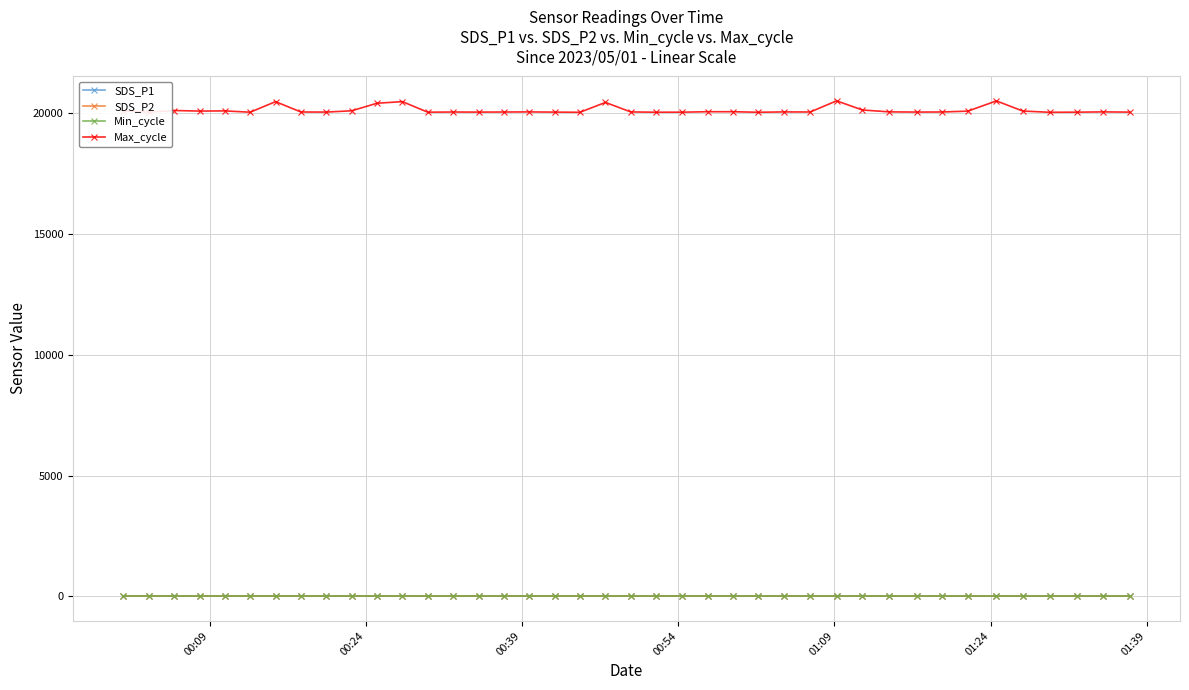

True or false: SDS_P2 and Max_cycle intersect in this chart.

False